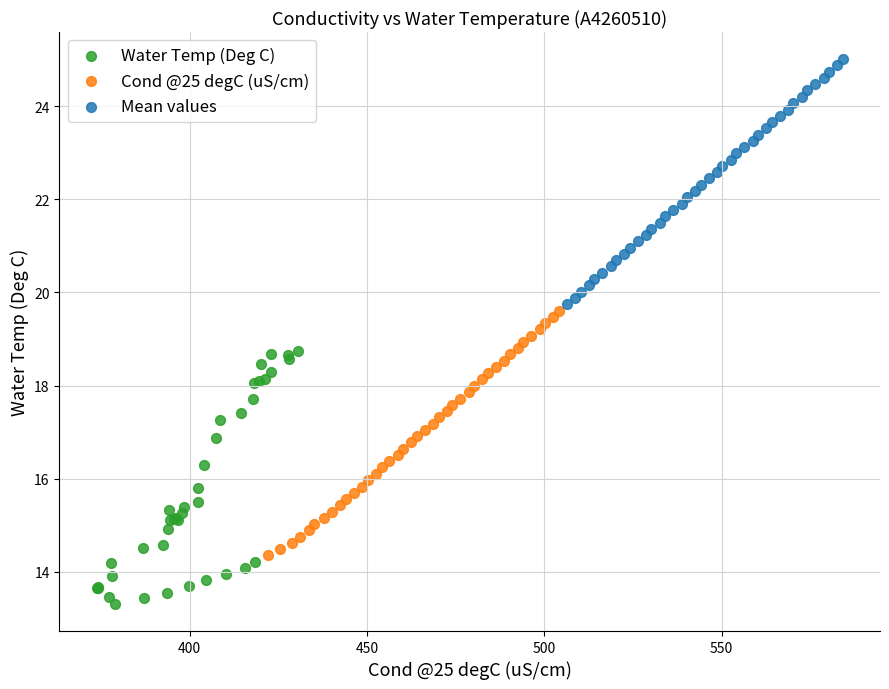

Which series reaches the maximum Y coordinate?

Mean values